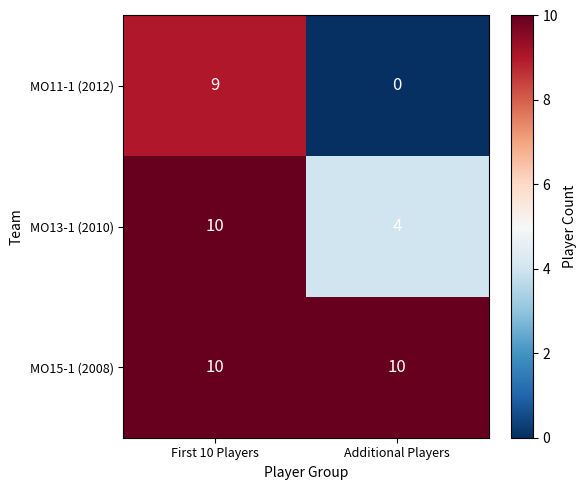

At which category is the sum across all series the highest?

First 10 Players